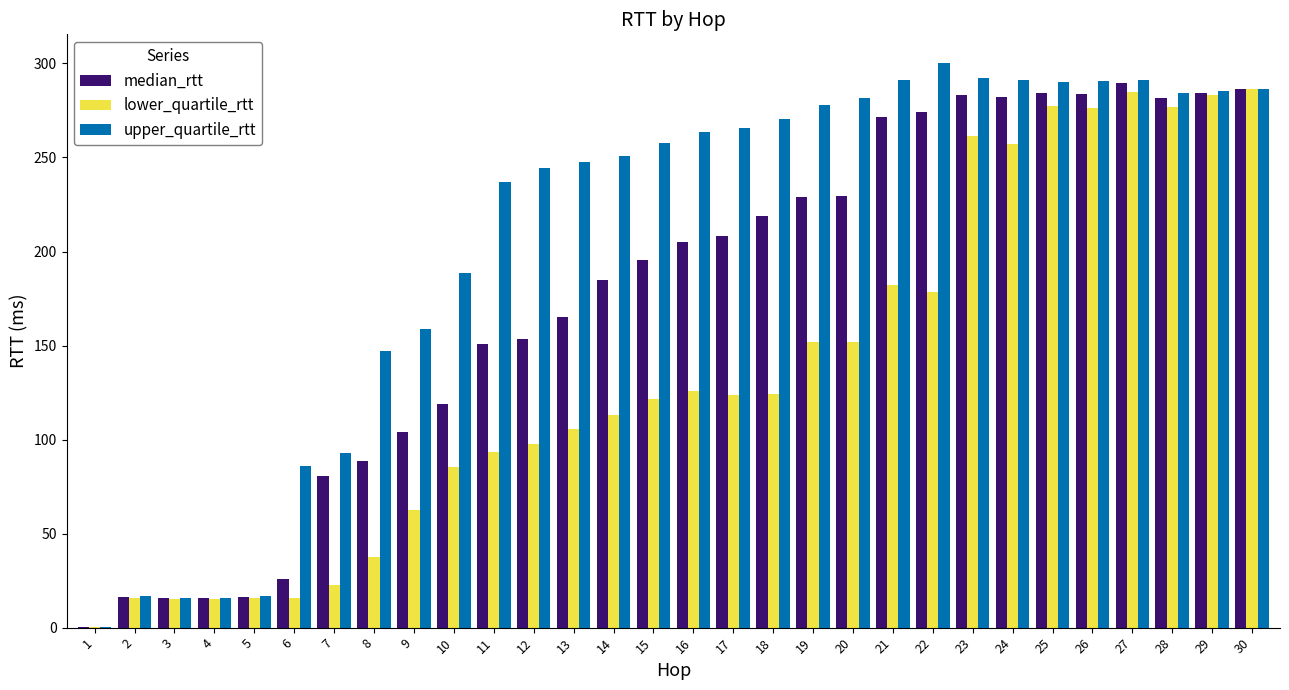

Which series changed the most between 21 and 23?

lower_quartile_rtt